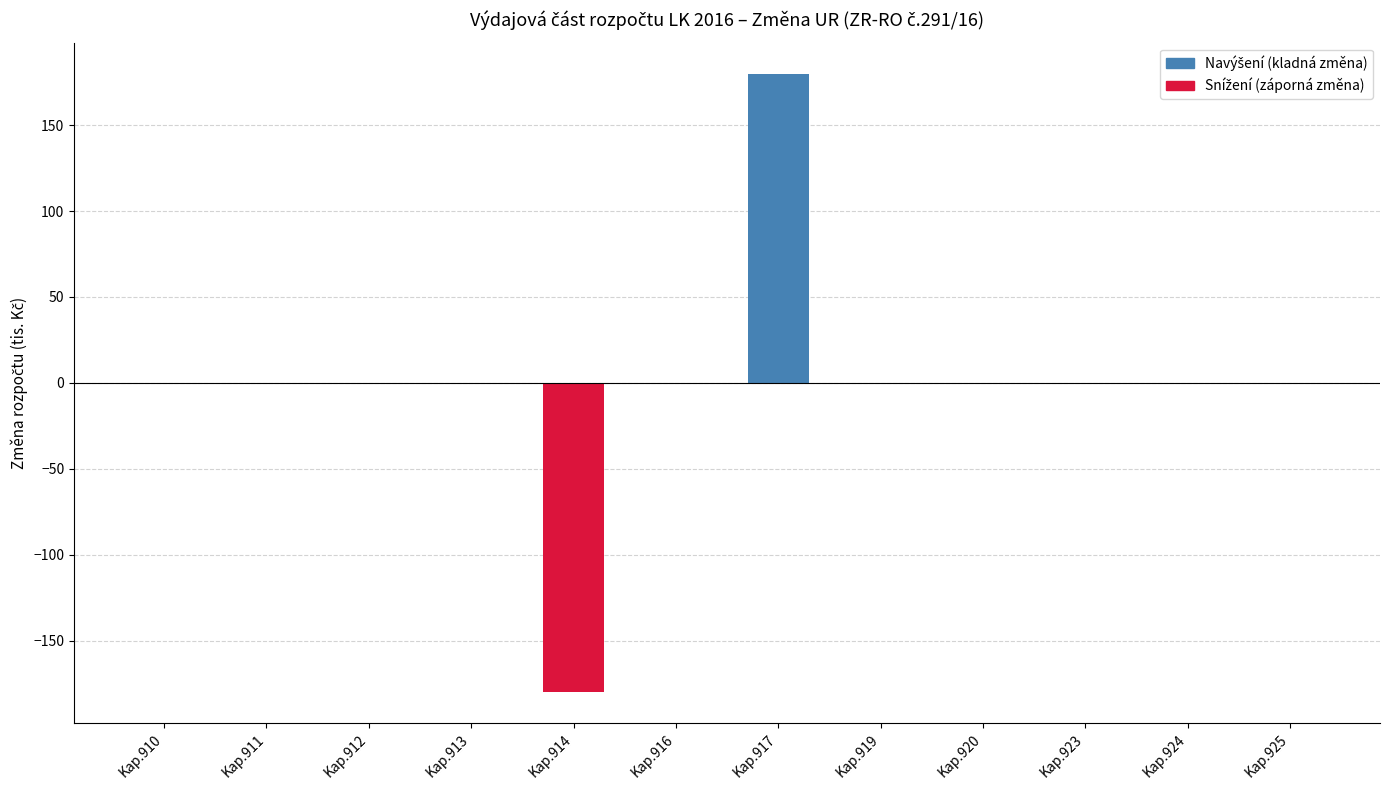

The chart shows a value of -154 at Kap.910. True or false?

False